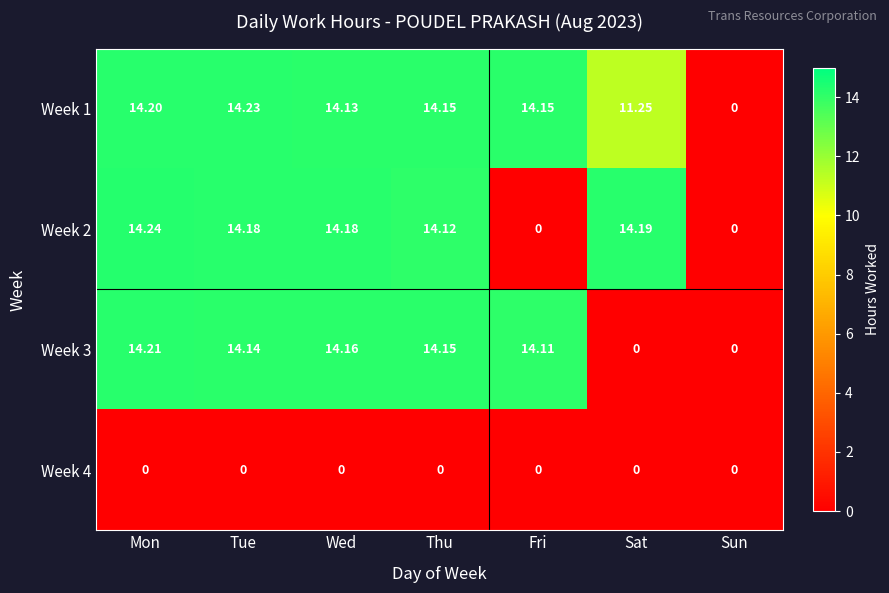

Which category has the highest value across all series?

Mon